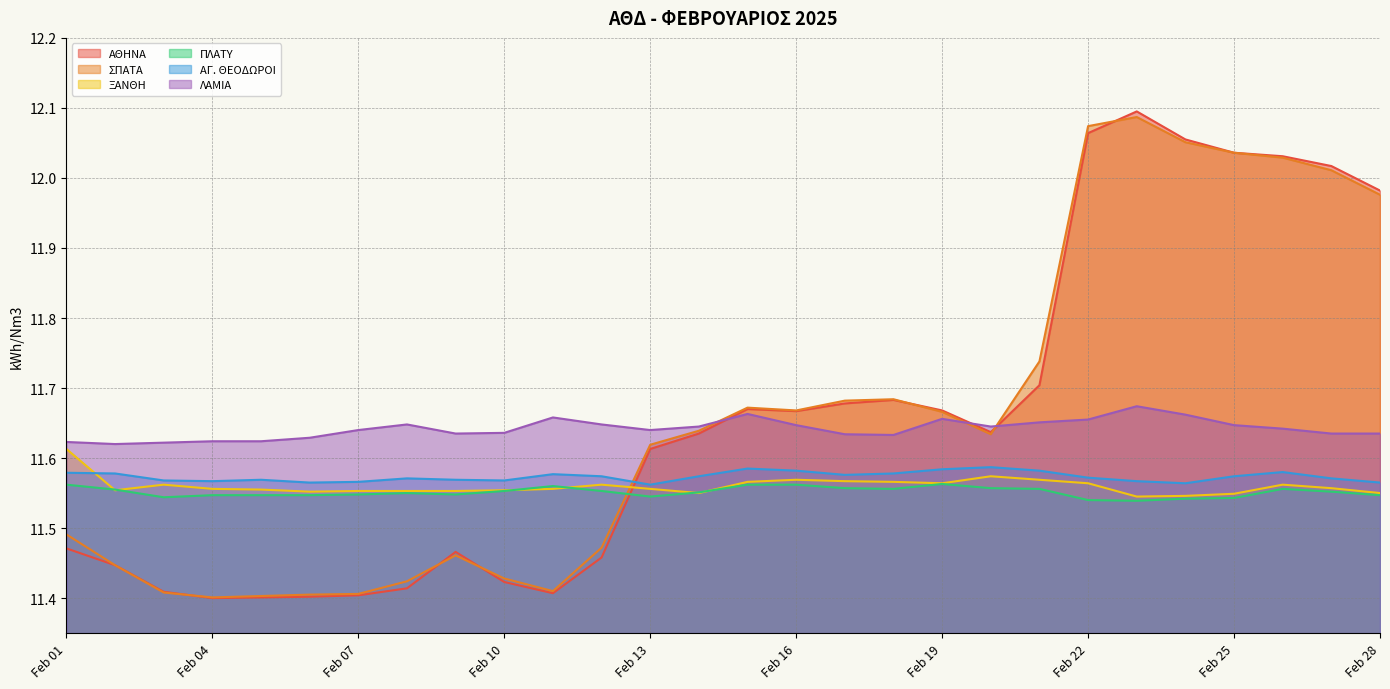

True or false: ΣΠΑΤΑ and ΑΓ. ΘΕΟΔΩΡΟΙ cross at least once.

True